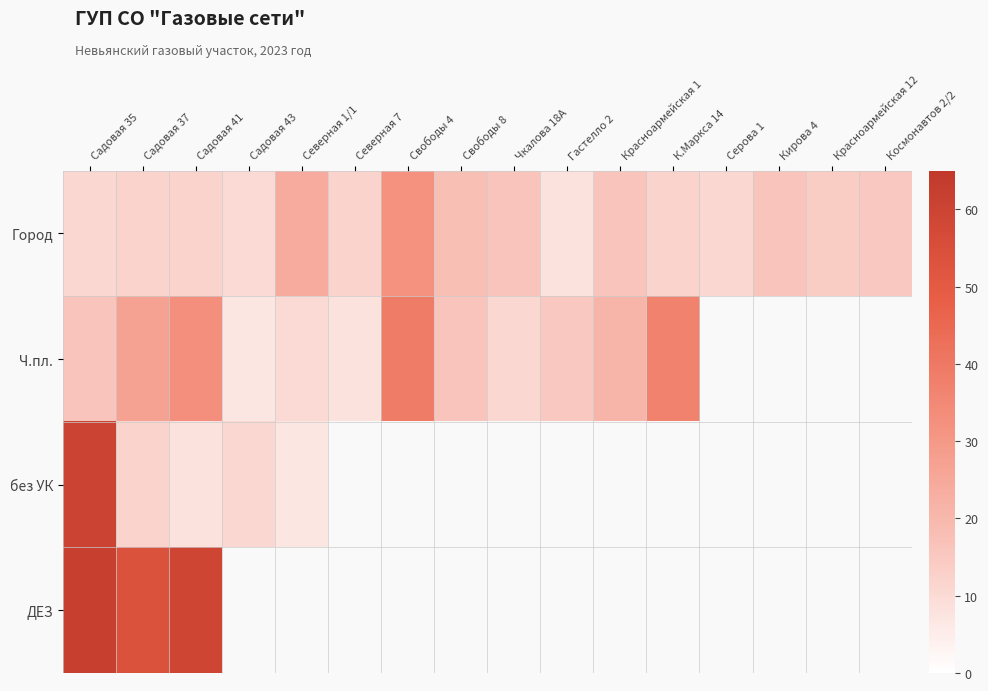

The без УК series shows 9.4 at Северная 1/1. True or false?

False